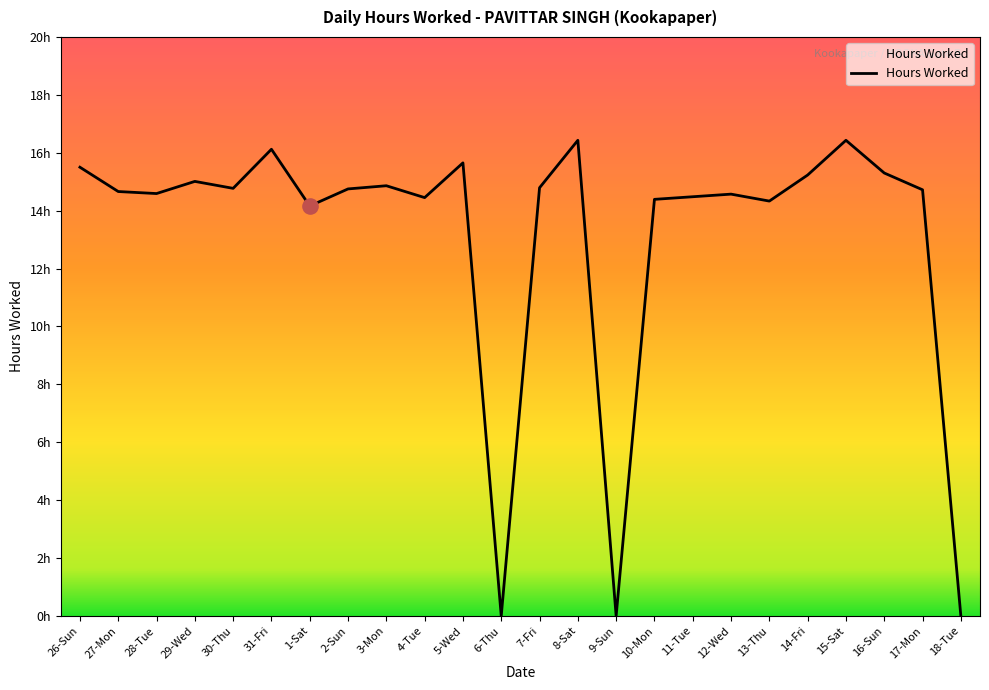

Between 9-Sun and 26-Sun, which is larger?

26-Sun